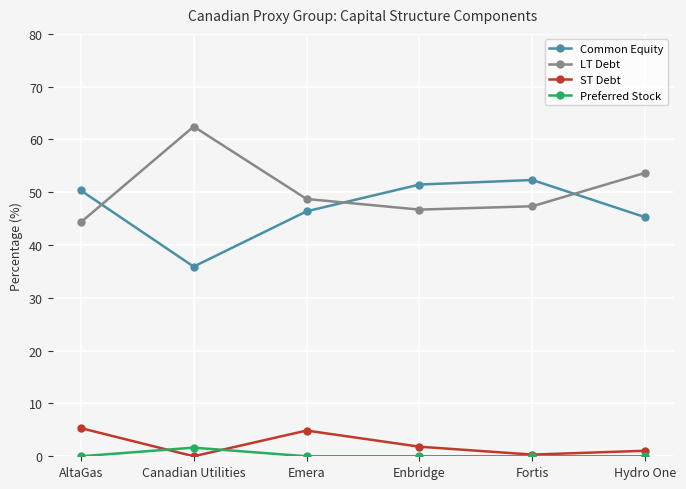

True or false: ST Debt and LT Debt cross at least once.

False